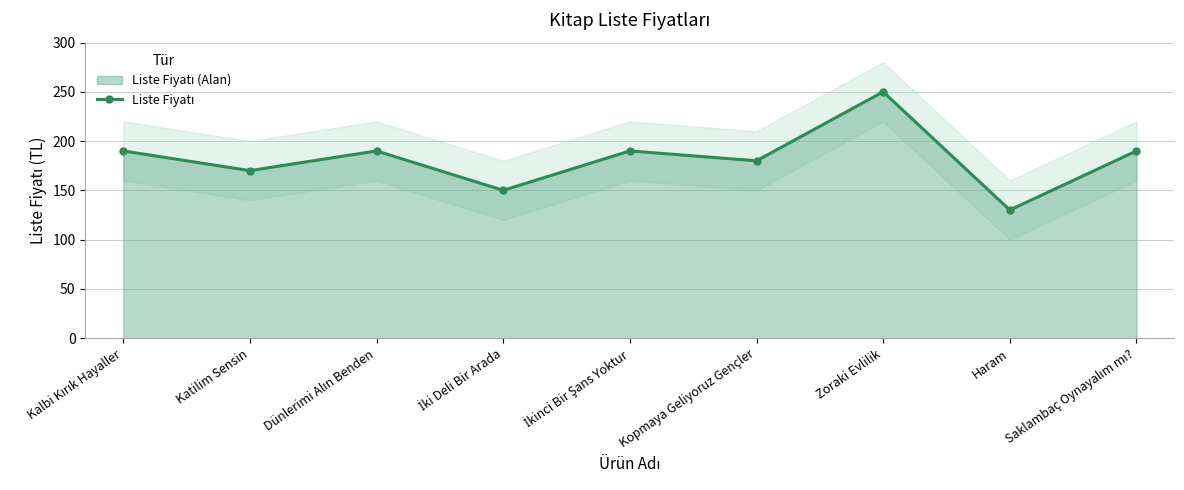

At which label does the data first exceed 190?

Zoraki Evlilik